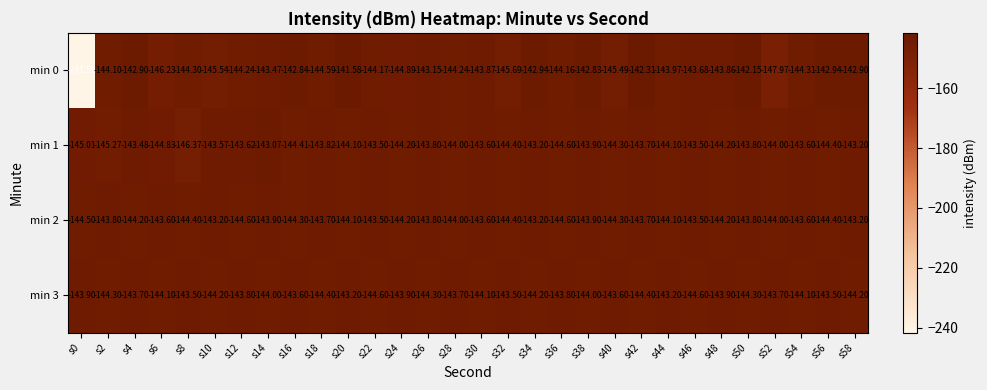

Is the value of min 0 at s44 greater than the value of min 2 at s34?

No